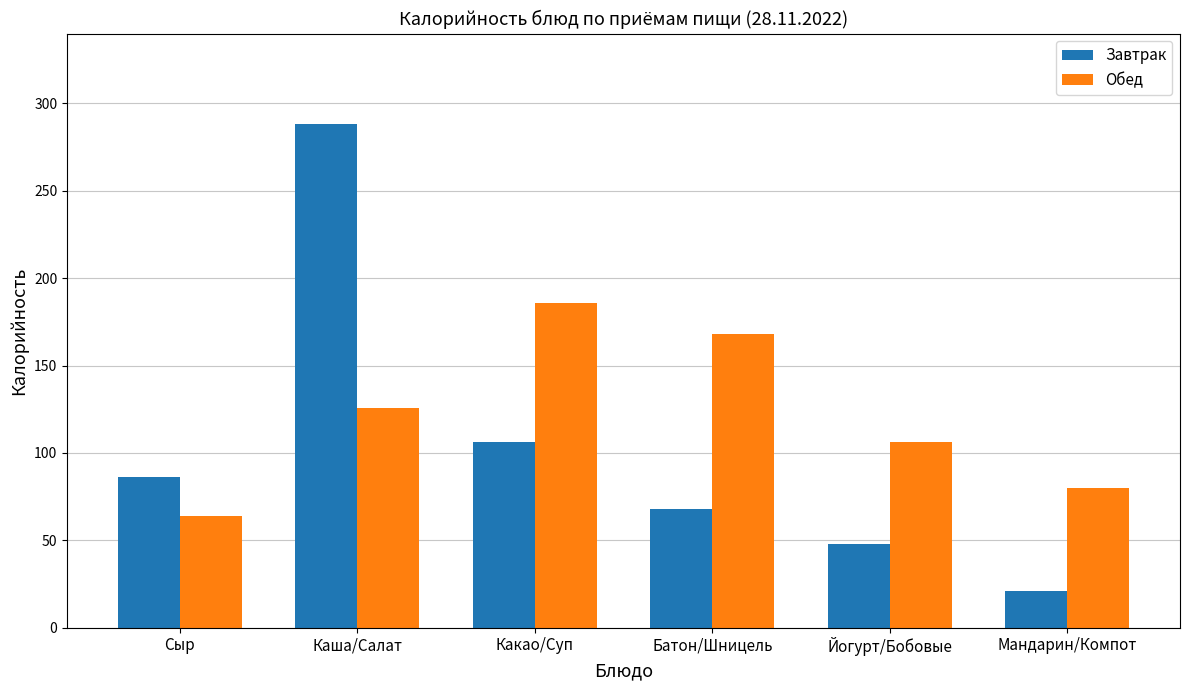

List the series in order of their peak value, lowest first.

Обед, Завтрак